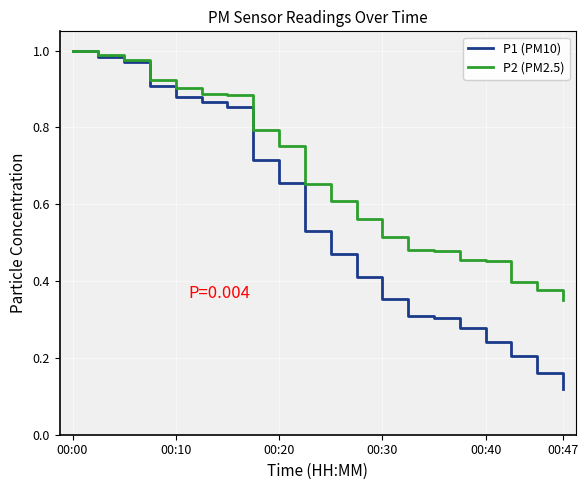

Which series has the largest range (max minus min)?

P1 (PM10)